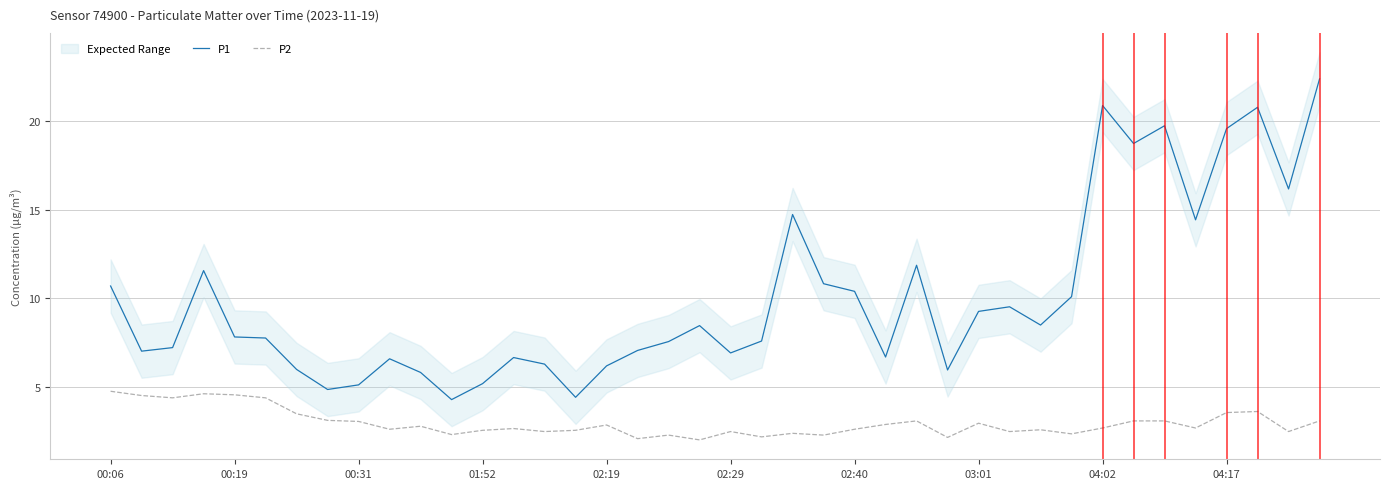

Which category has the highest value in the P2 series?

00:06